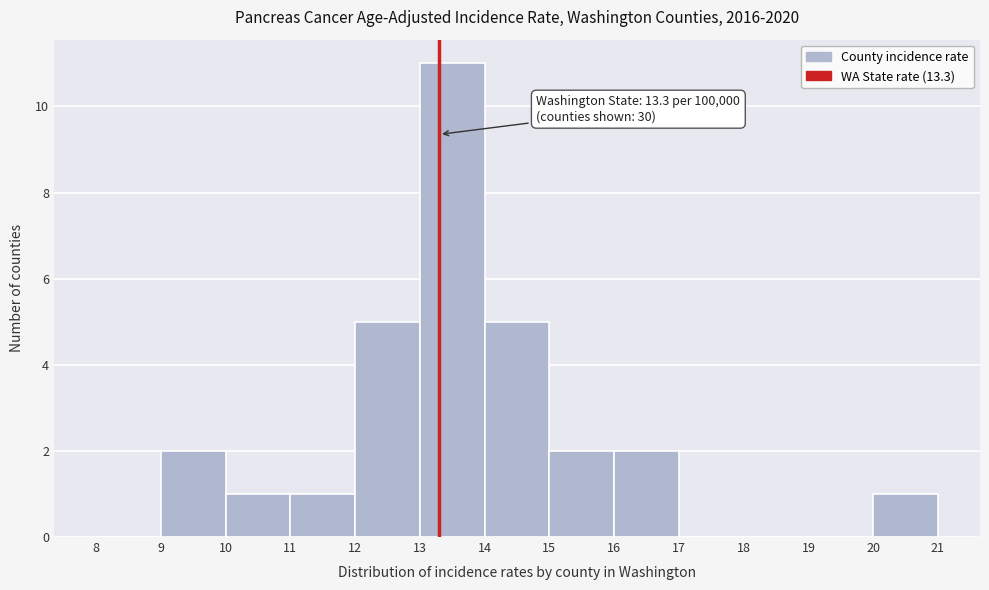

Over which range of the x-axis is the bar tallest?

13 to 14